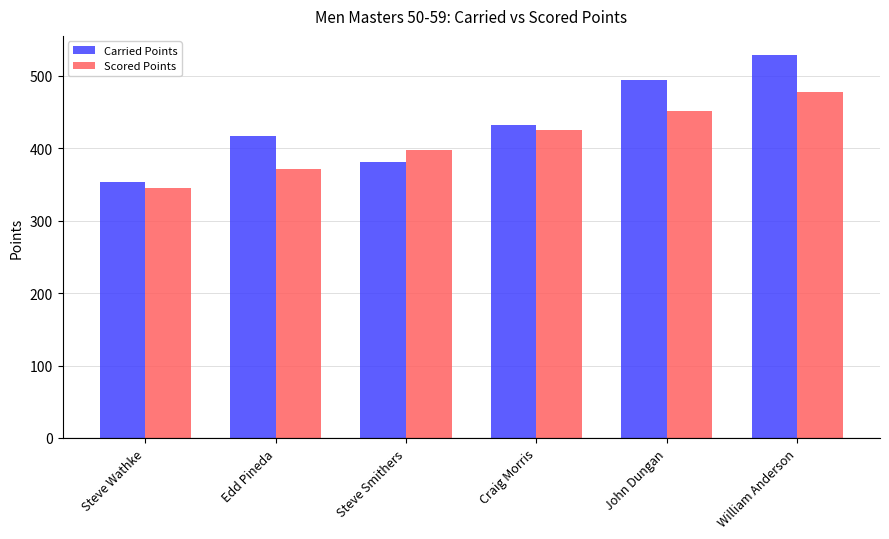

The value of Scored Points at John Dungan is 176.9. True or false?

False